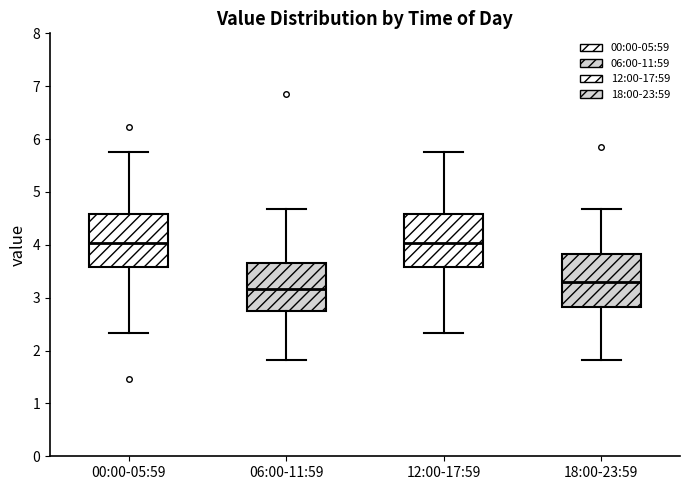

Where does the median line of the box for 06:00-11:59 sit on the y-axis? The values are not printed on the chart, so give them approximately, as read against the axis.

3.2